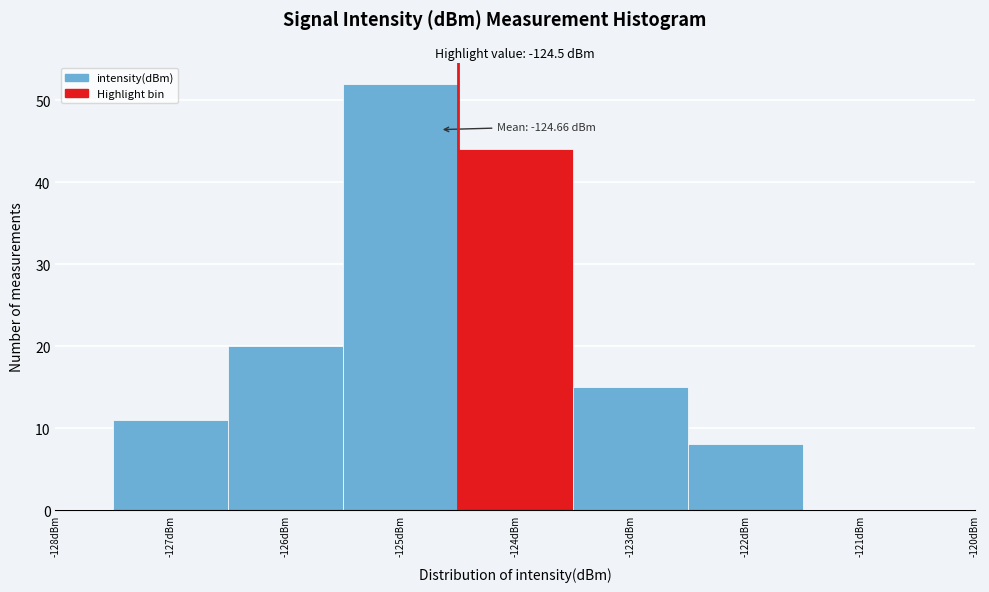

Which range on the x-axis has the tallest bar?

-125.5 to -124.5